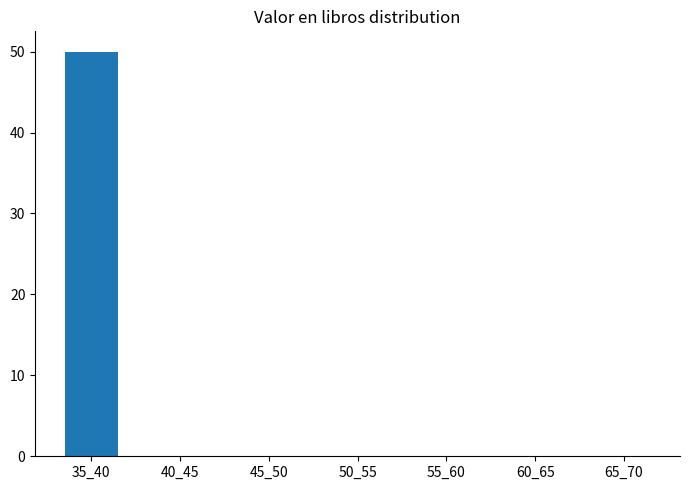

Reading left to right, transcribe all the data shown in this chart.

35_40=50	40_45=0	45_50=0	50_55=0	55_60=0	60_65=0	65_70=0